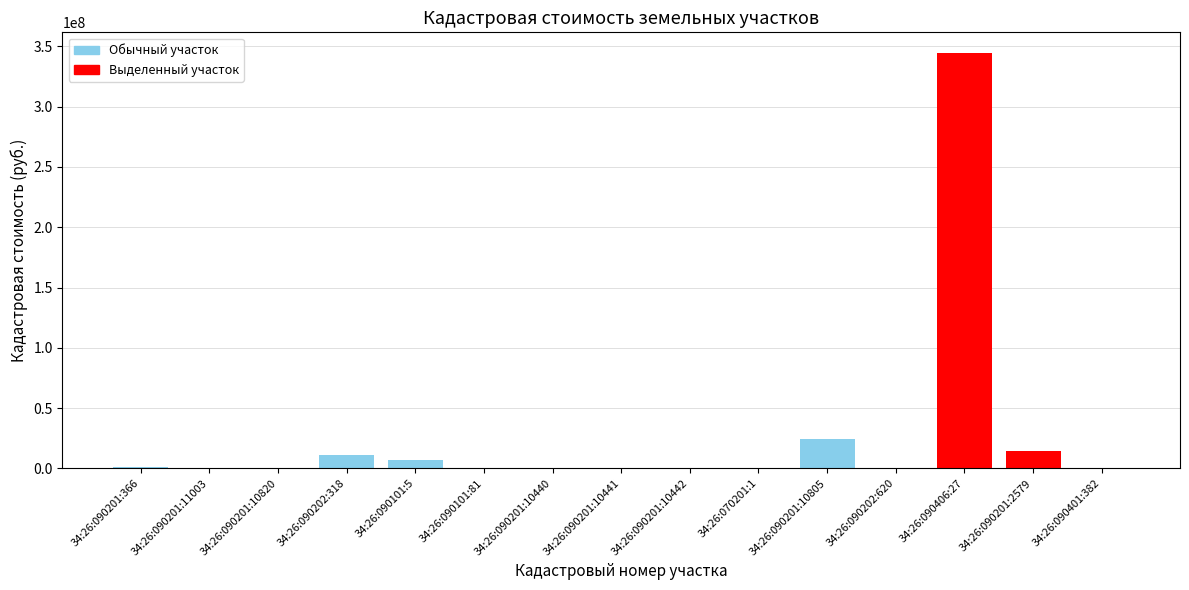

Where does the data first go above 145843?

34:26:090201:366